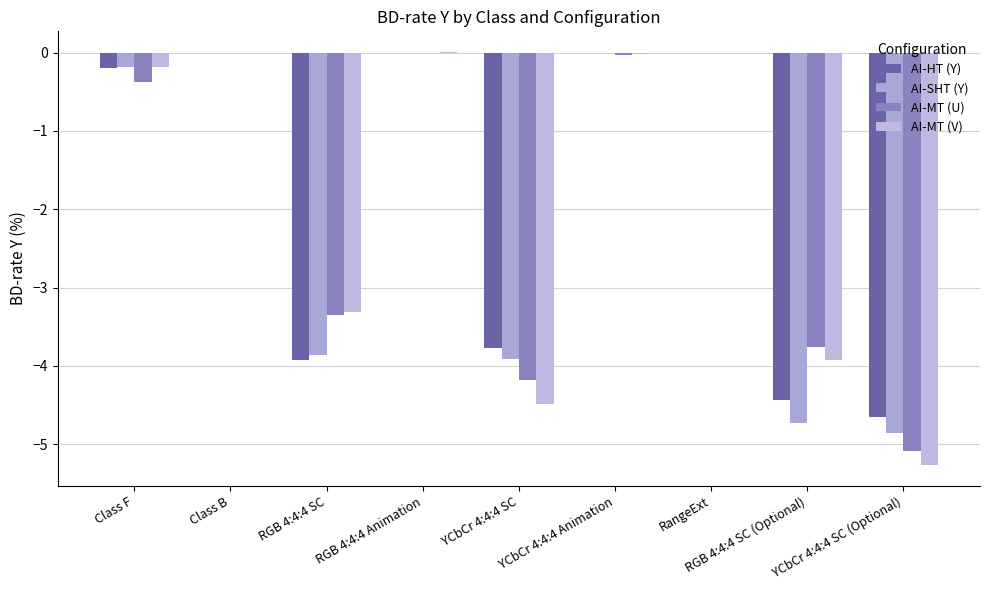

What is the difference between the second highest and minimum values in the AI-SHT (Y) series?

4.9